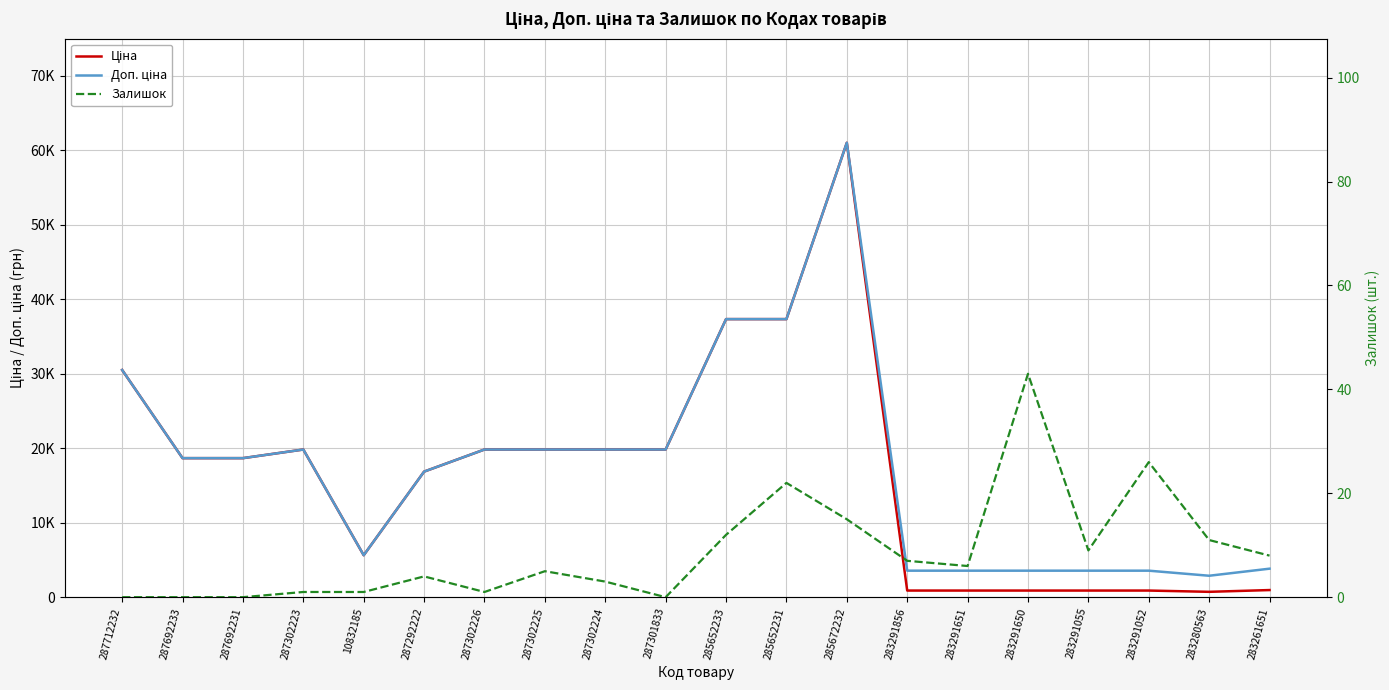

How many interior local valleys does the Ціна series have?

2